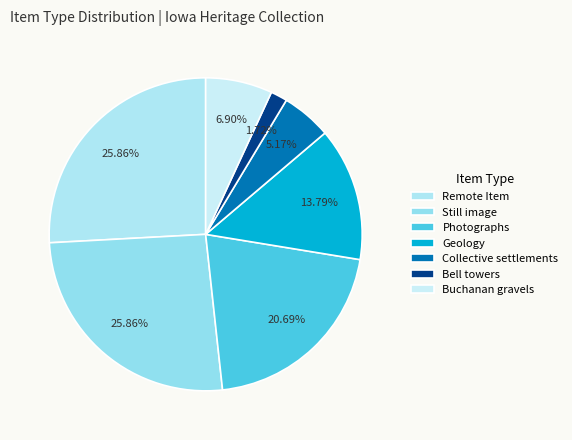

Is there a majority slice in this chart?

No